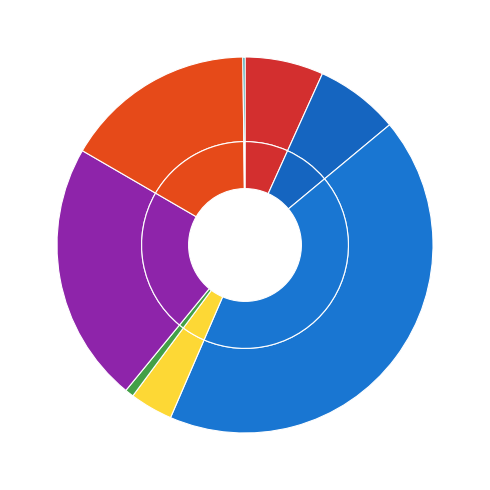

How many segments does this pie chart have?

8